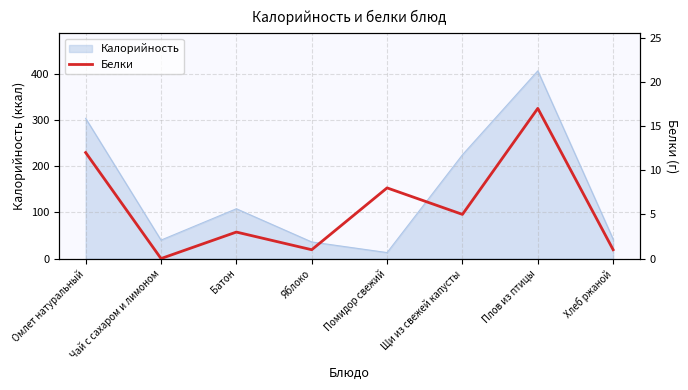

Which category has the highest value in the Калорийность series?

Плов из птицы